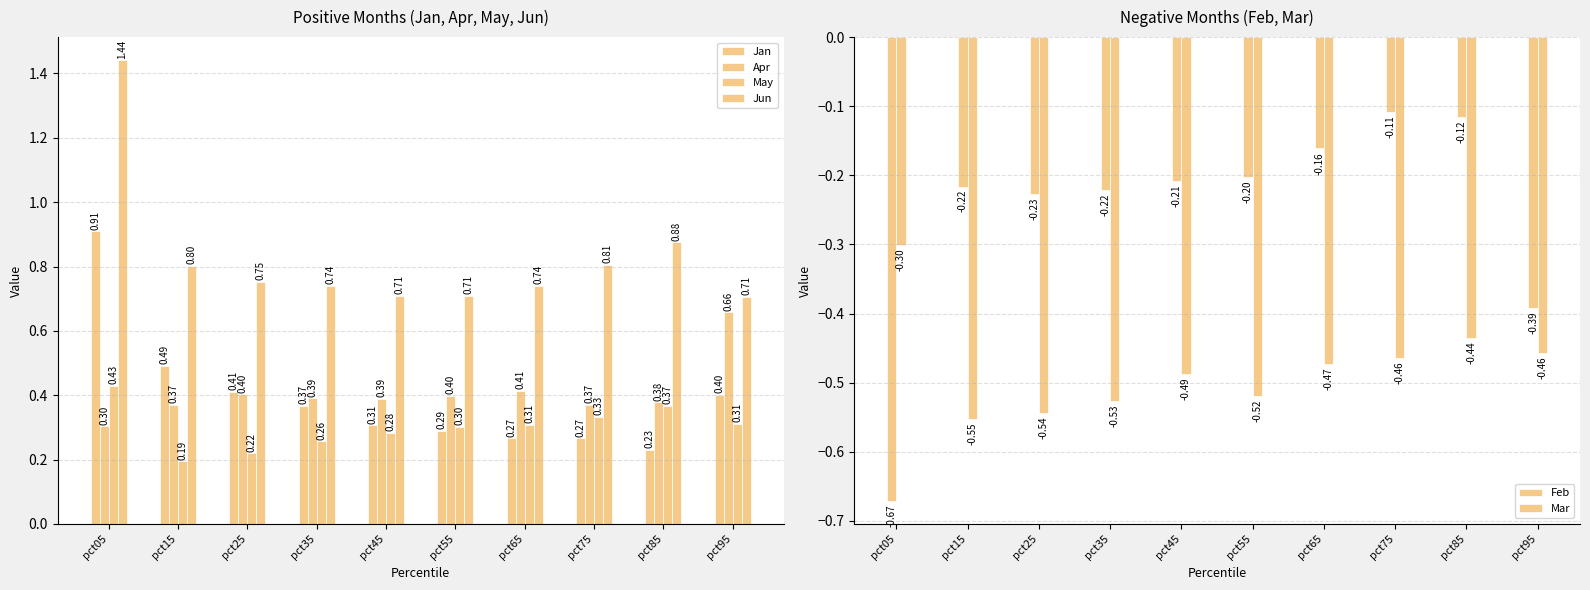

What are all the series names shown in the legend?

Jan, Apr, May, Jun, Feb, Mar